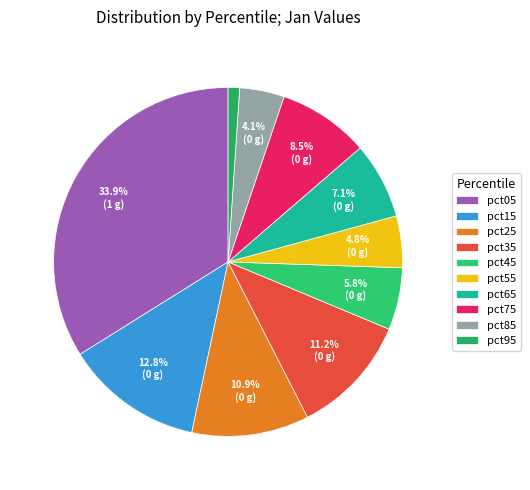

Combined, do pct65 and pct35 account for over 50%?

No